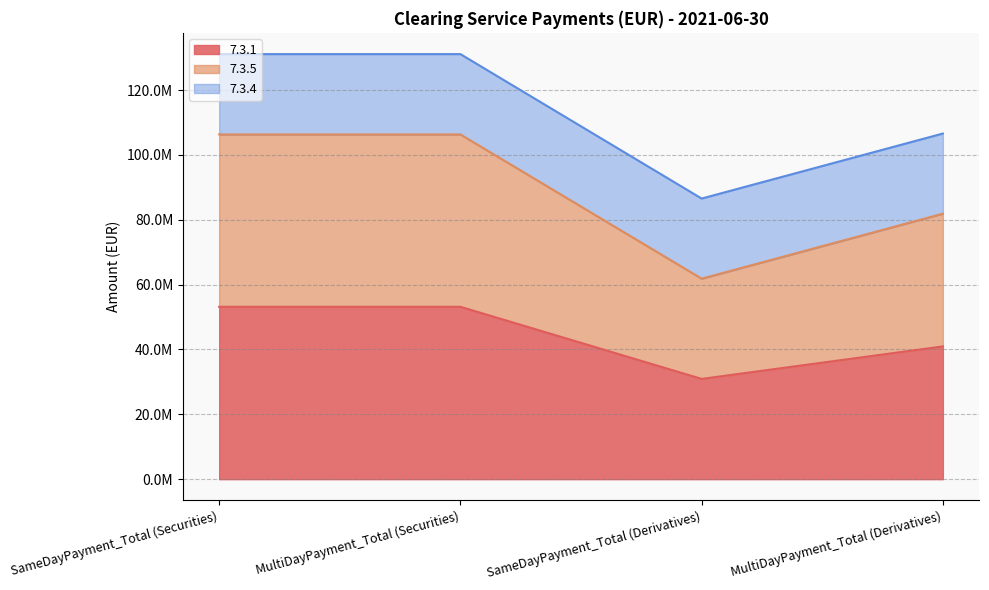

The value of 7.3.1 at MultiDayPayment_Total (Derivatives) is 19085530.7. True or false?

False